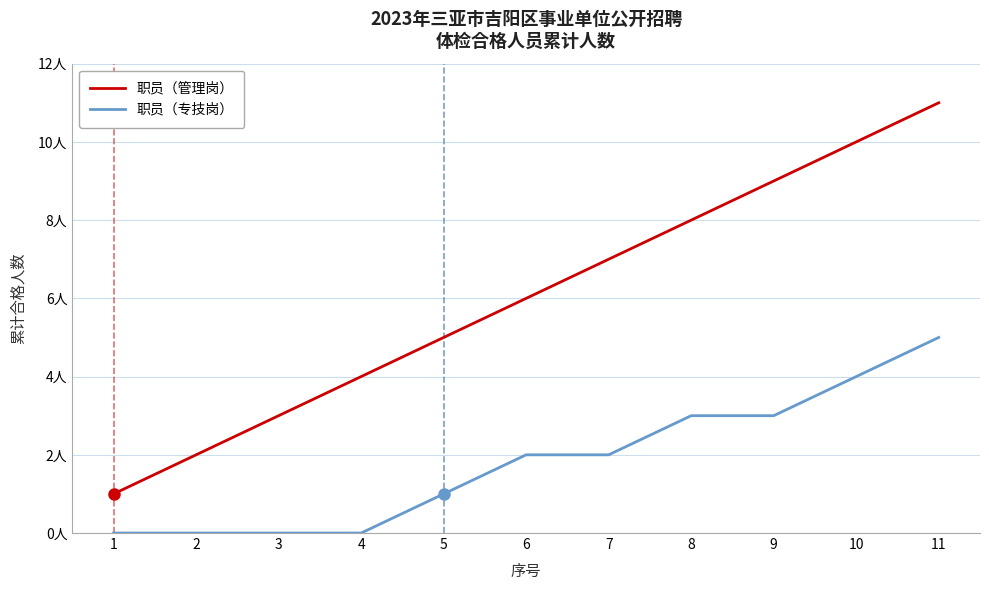

Reading right to left, what are all the values shown in this chart?

职员（管理岗）: 11=11	10=10	9=9	8=8	7=7	6=6	5=5	4=4	3=3	2=2	1=1
职员（专技岗）: 11=5	10=4	9=3	8=3	7=2	6=2	5=1	4=0	3=0	2=0	1=0